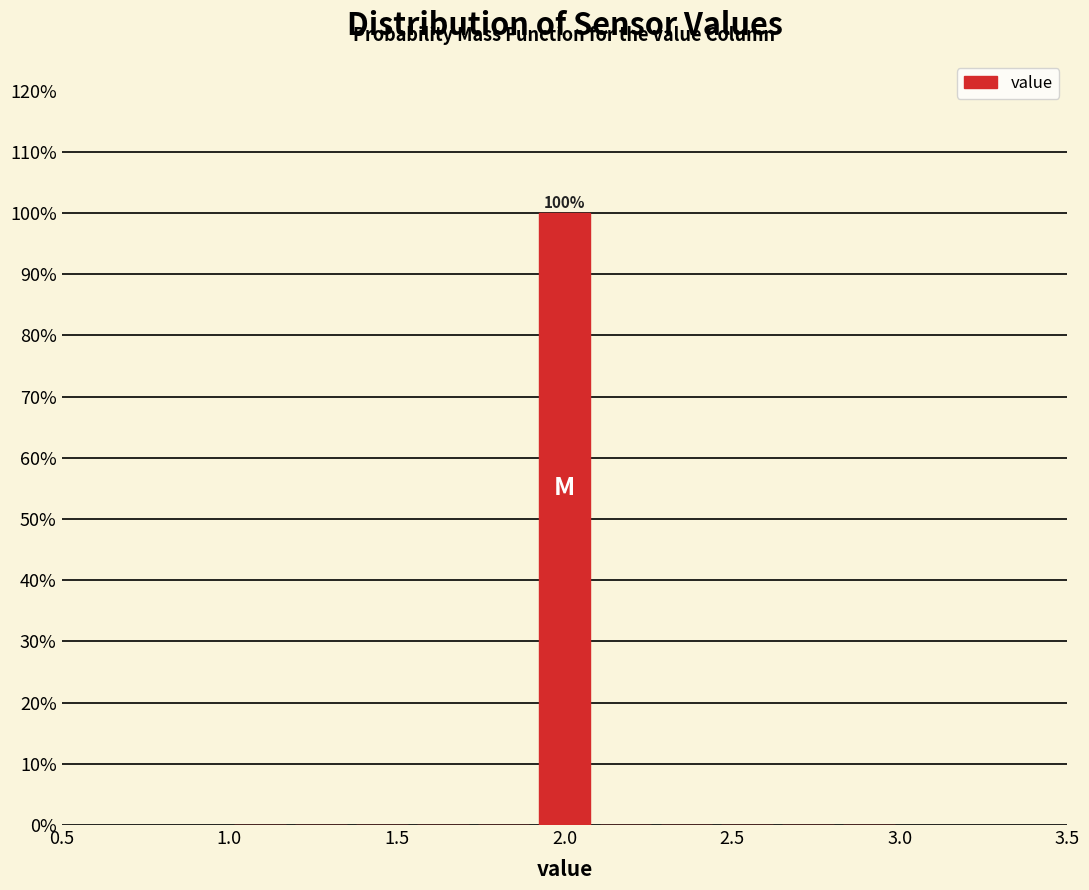

Around what value on the x-axis is the tallest bar? Give the approximate position of its centre, as read against the axis.

2.00